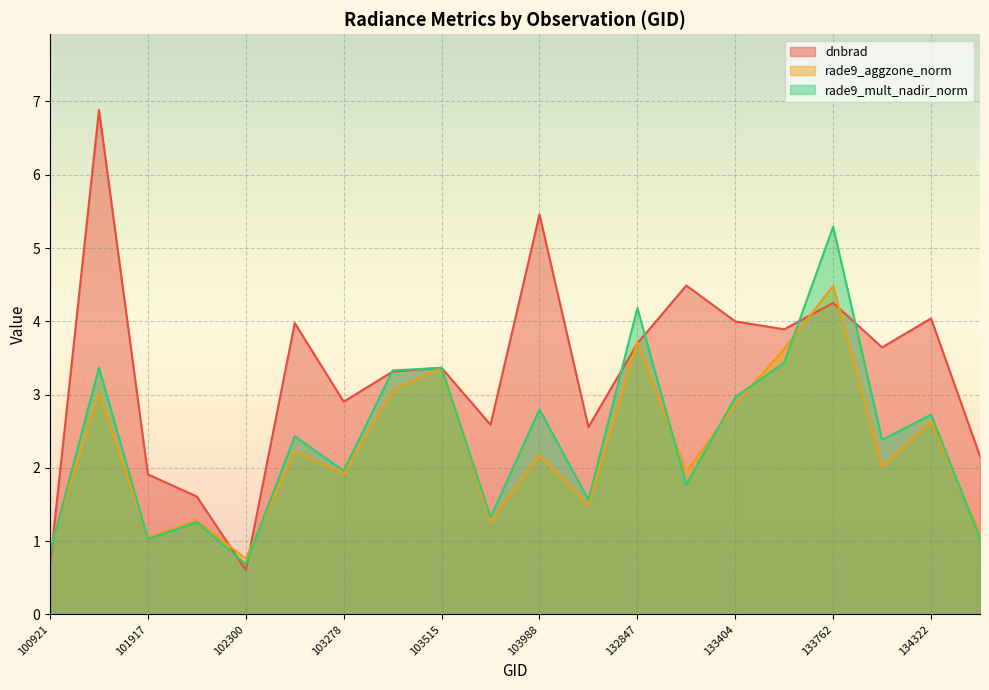

How many lines are shown in the chart?

3